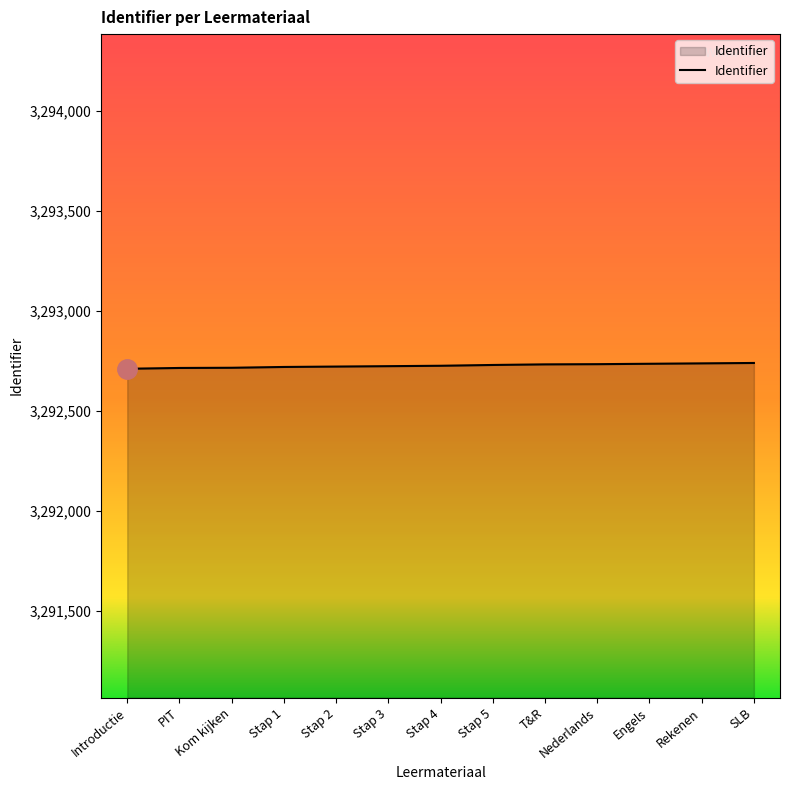

What is the greatest value displayed?

3292740